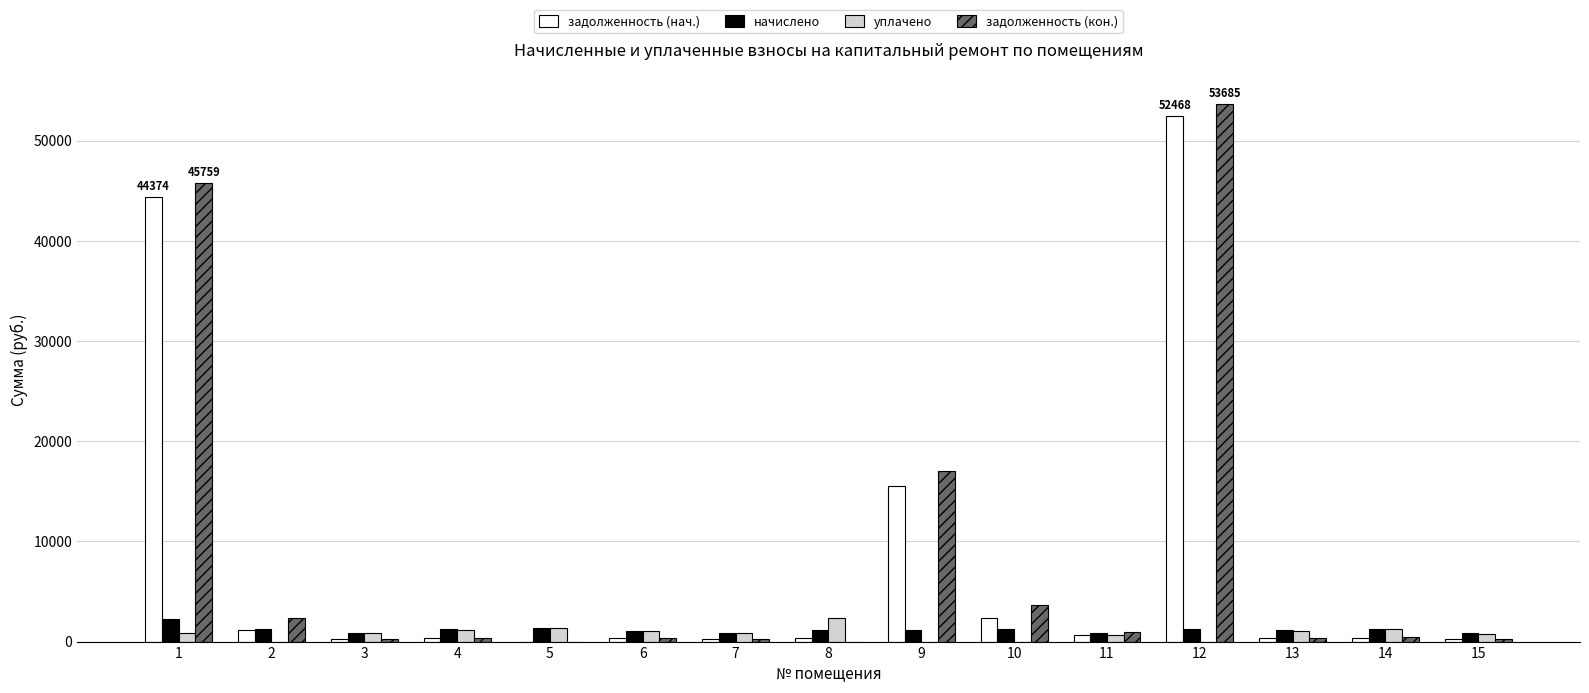

At which category is the sum across all series the highest?

12